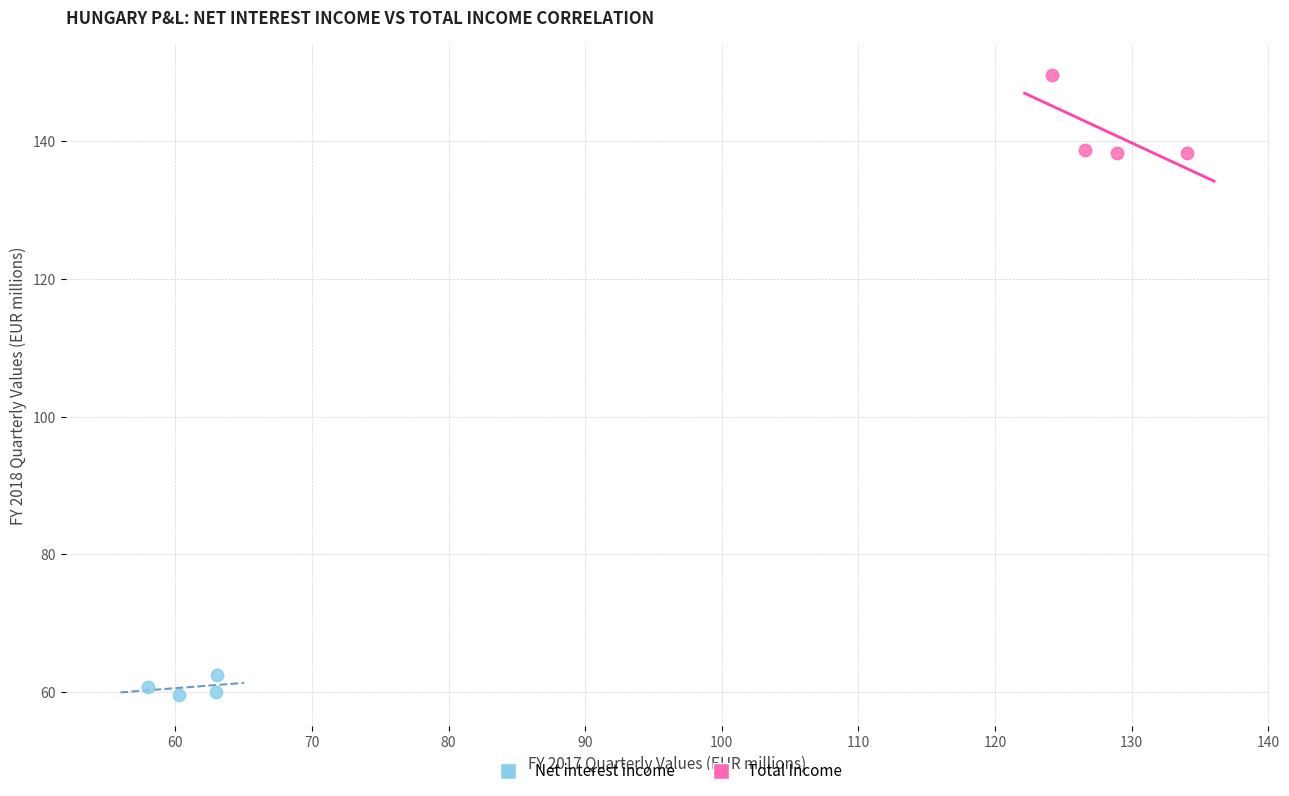

What are all the series names shown in the legend?

Net interest income, Total Income